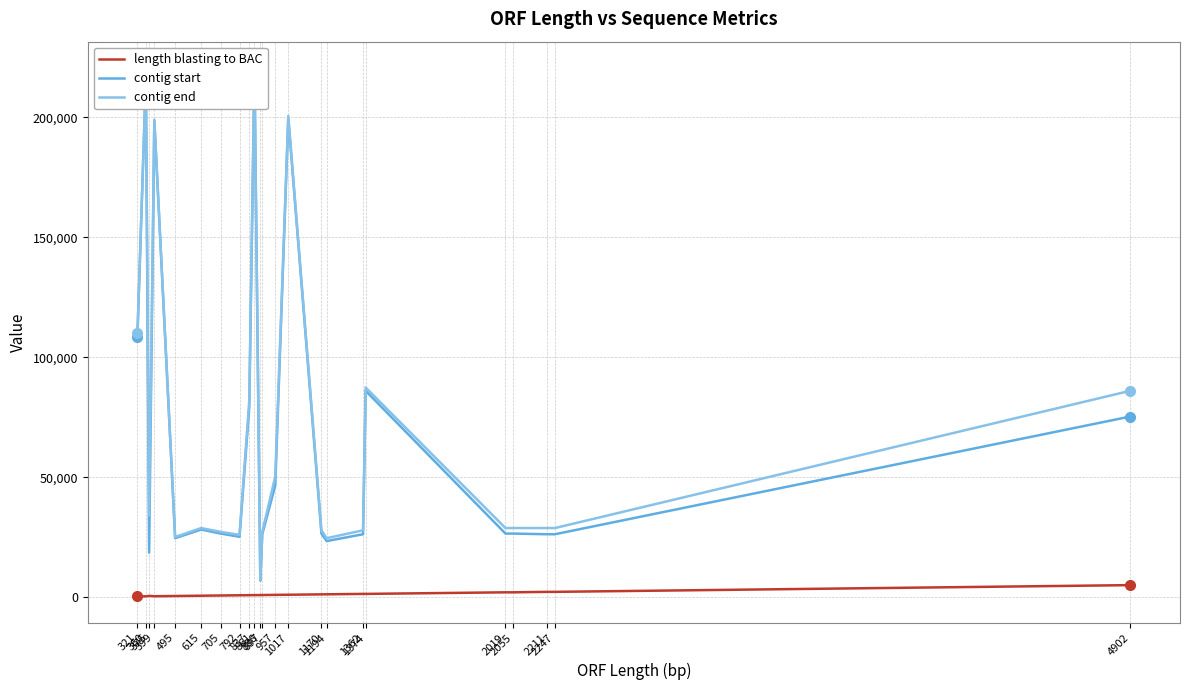

At how many categories does at least one series exceed 15624?

22